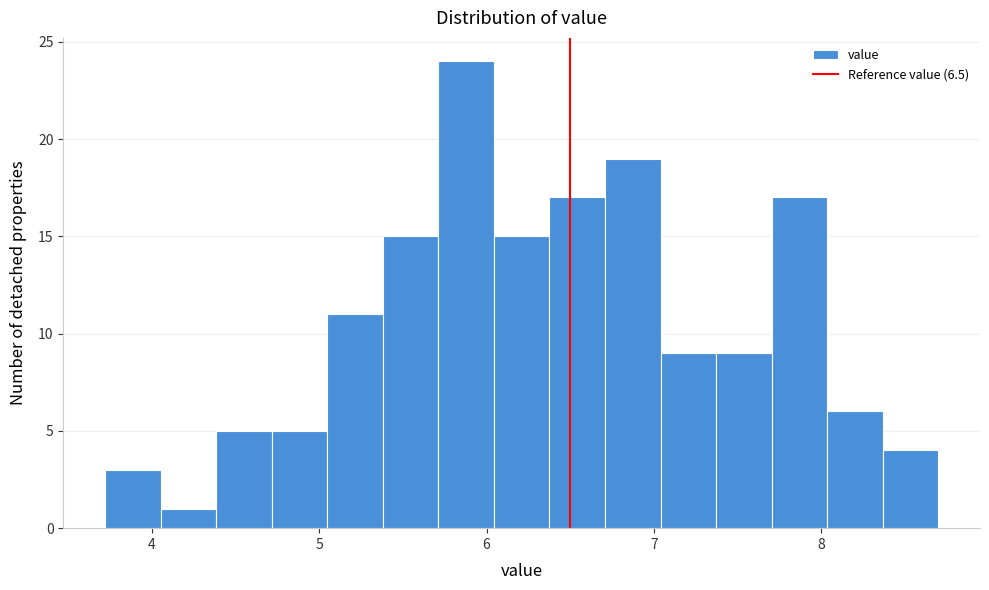

Around what value on the x-axis is the tallest bar? Give the approximate position of its centre, as read against the axis.

5.9